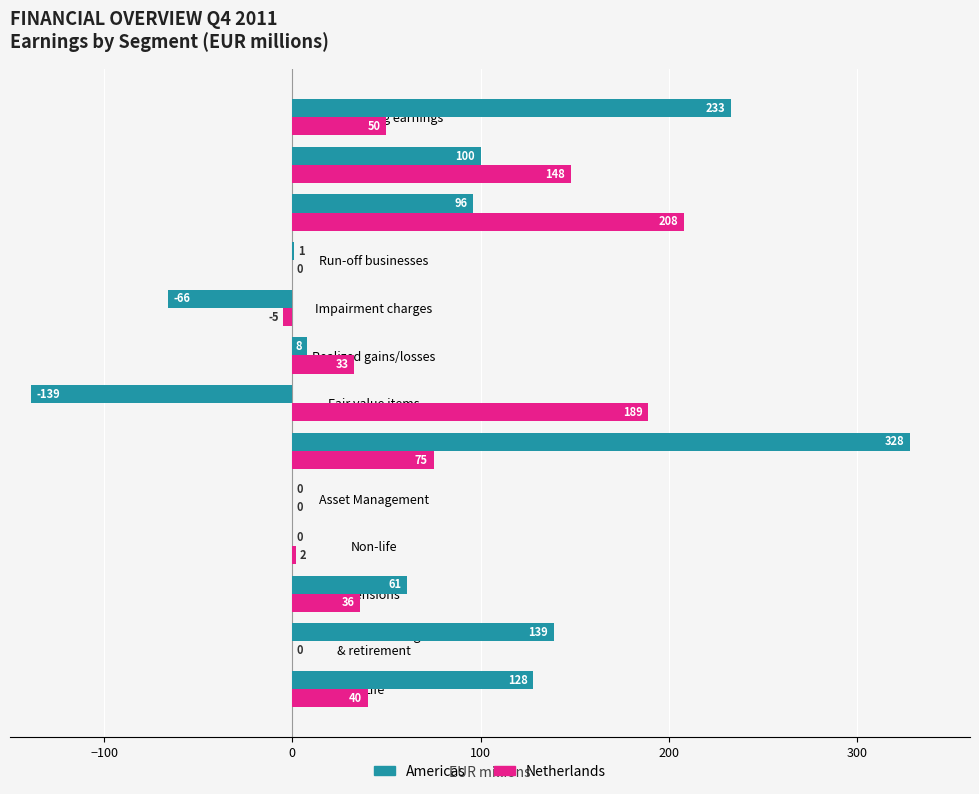

Is the value of Netherlands at Non-life greater than the value of Americas at Run-off businesses?

Yes